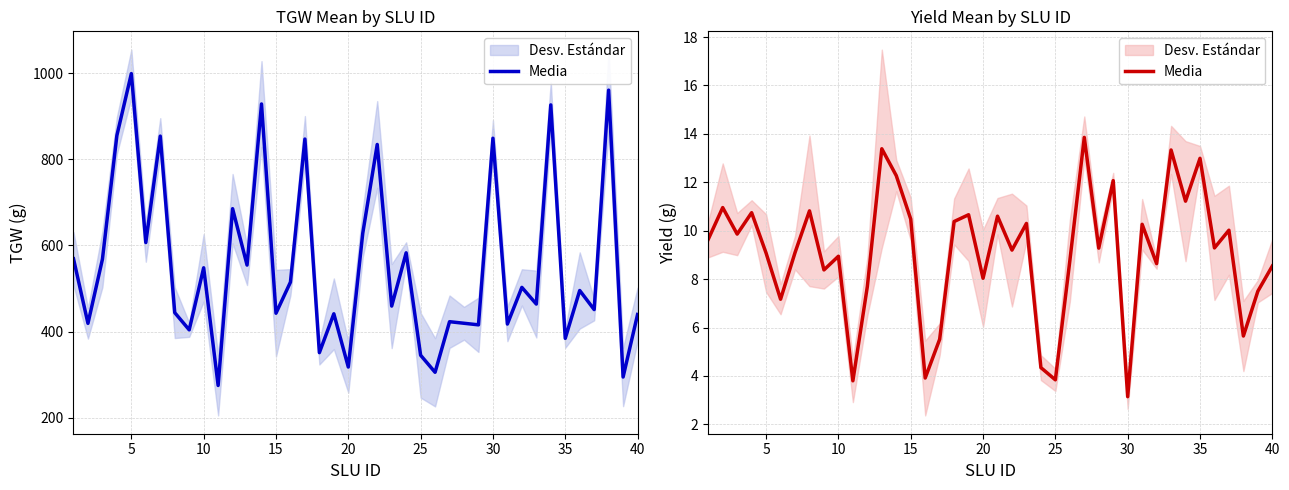

Reading left to right, extract all data points from this chart.

9.6	11.0	9.9	10.7	9.1	7.2	9.1	10.8	8.4	8.9	3.8	7.7	13.4	12.3	10.5	3.9	5.5	10.4	10.7	8.0	10.6	9.2	10.3	4.3	3.8	8.8	13.9	9.3	12.1	3.1	10.3	8.6	13.3	11.2	13.0	9.3	10.0	5.7	7.5	8.5